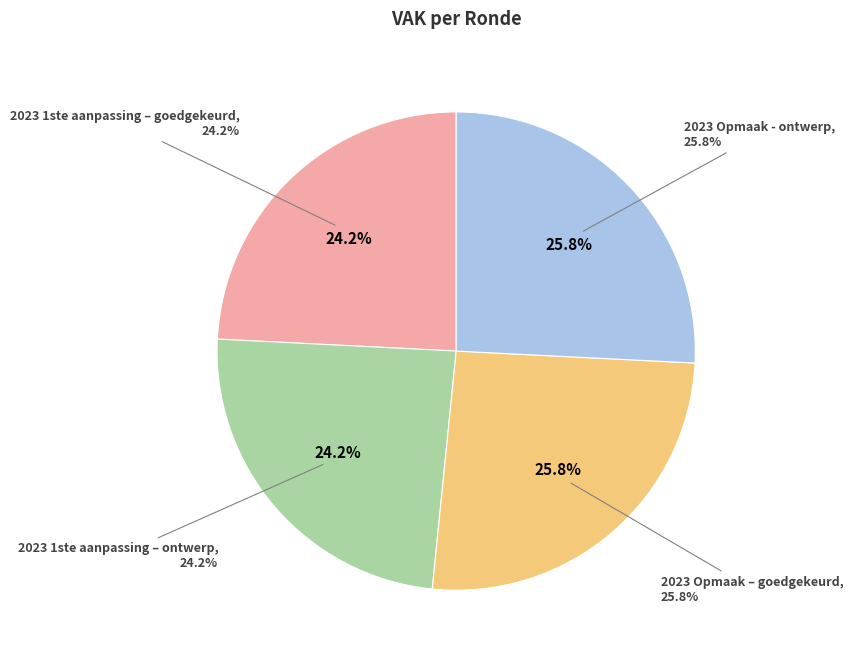

To the nearest percent, what is the difference between the largest and smallest slice percentages?

2%